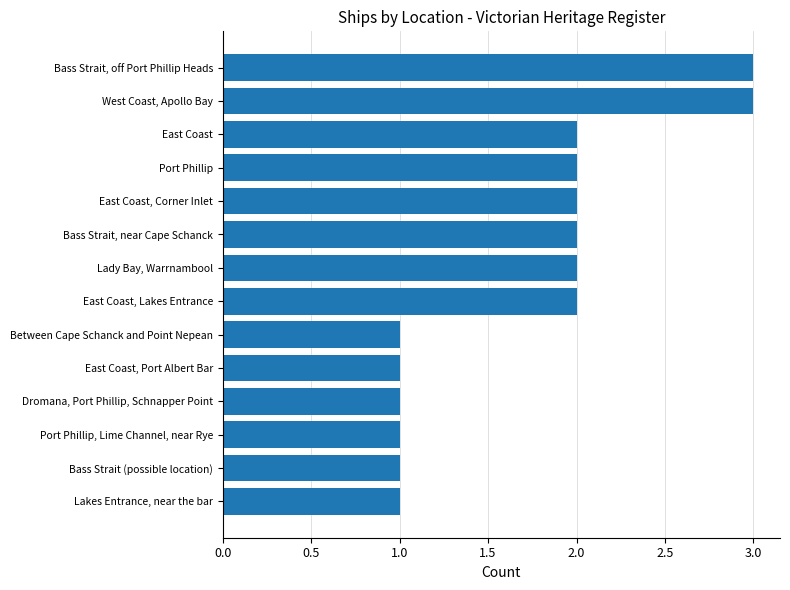

True or false: the data shows 1 at Port Phillip.

False